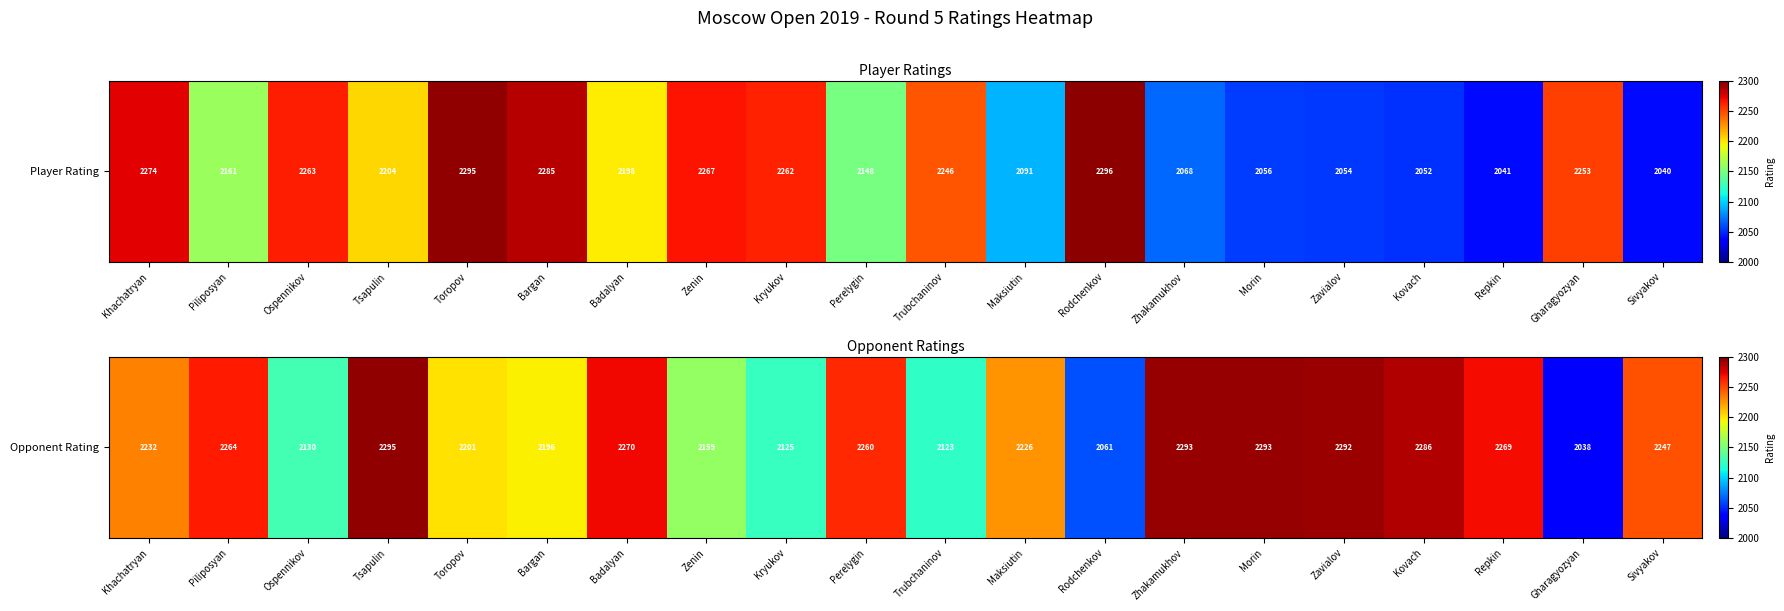

What is the difference between the maximum and minimum values?

257